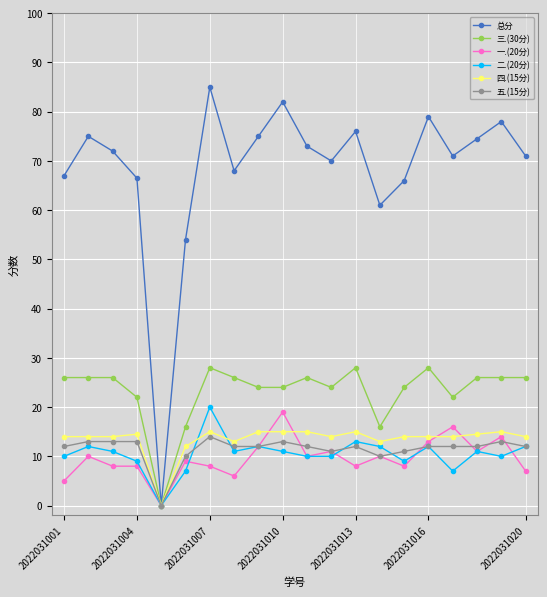

What is the value of the 二.(20分) point at the 9th from the left?

12.0